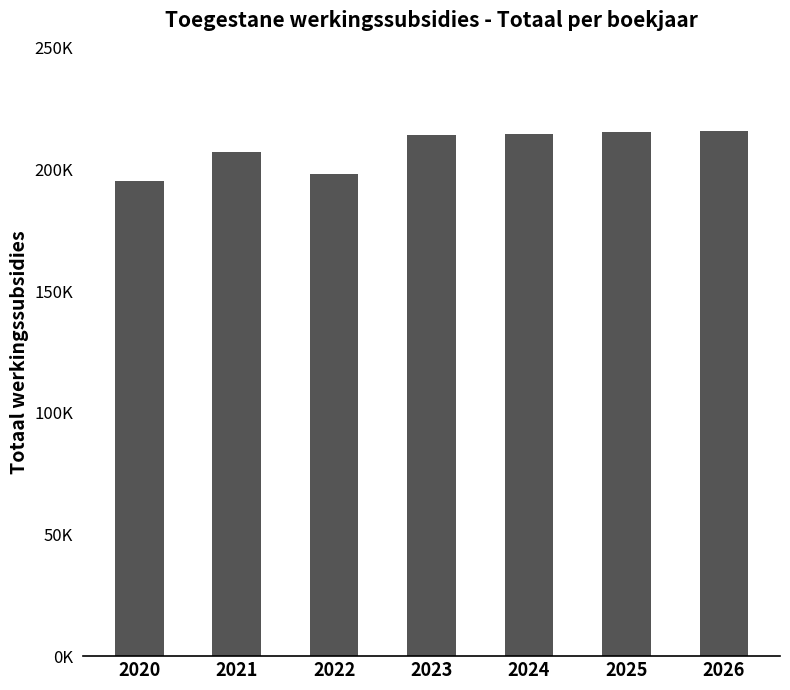

What value does the data have at 2021?

207155.4